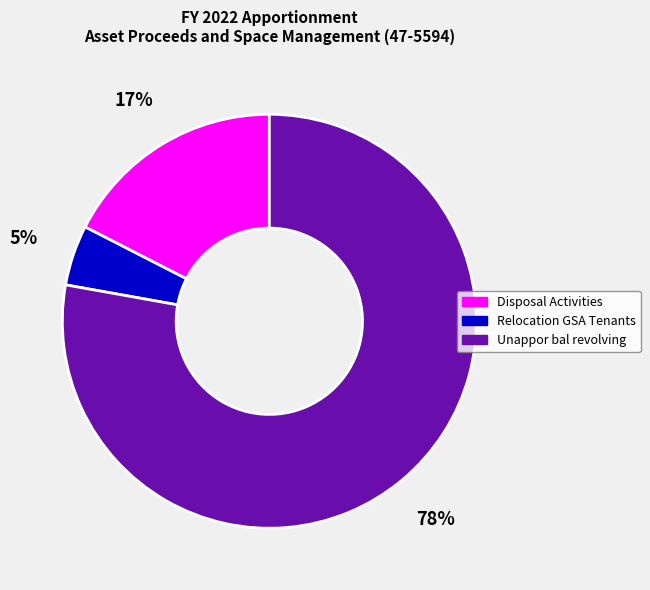

To the nearest percent, what is the difference between the Unappor bal revolving and Relocation GSA Tenants slice percentages?

73%